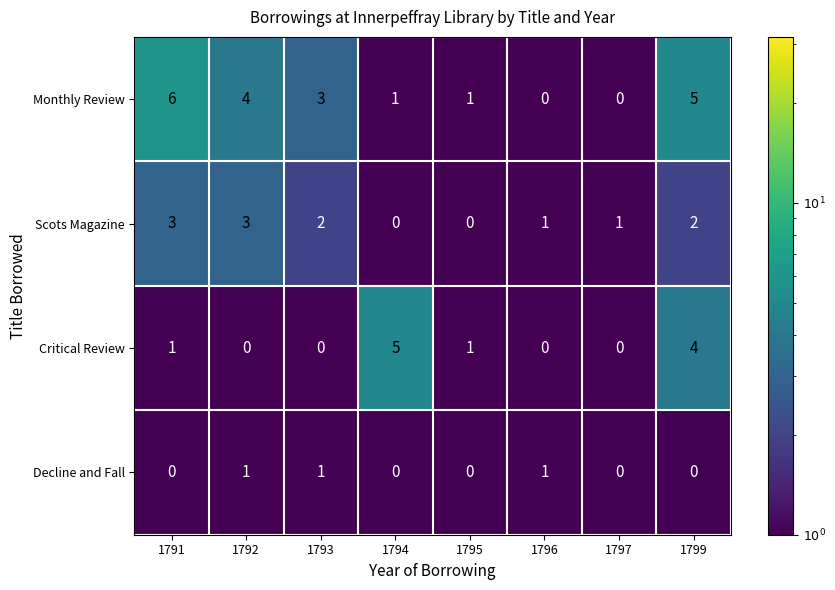

List the series in order of their peak value, highest first.

Monthly Review, Critical Review, Scots Magazine, Decline and Fall